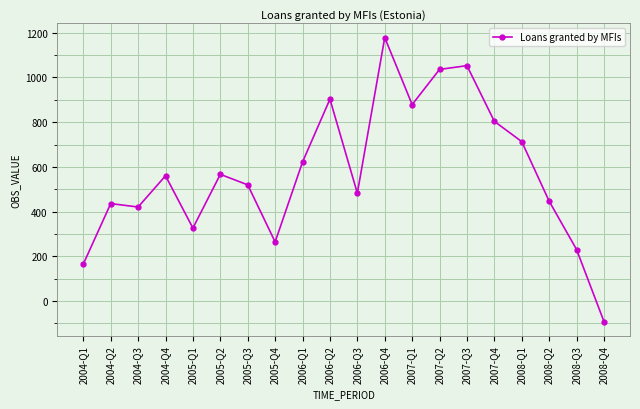

How many series are shown in this chart?

1